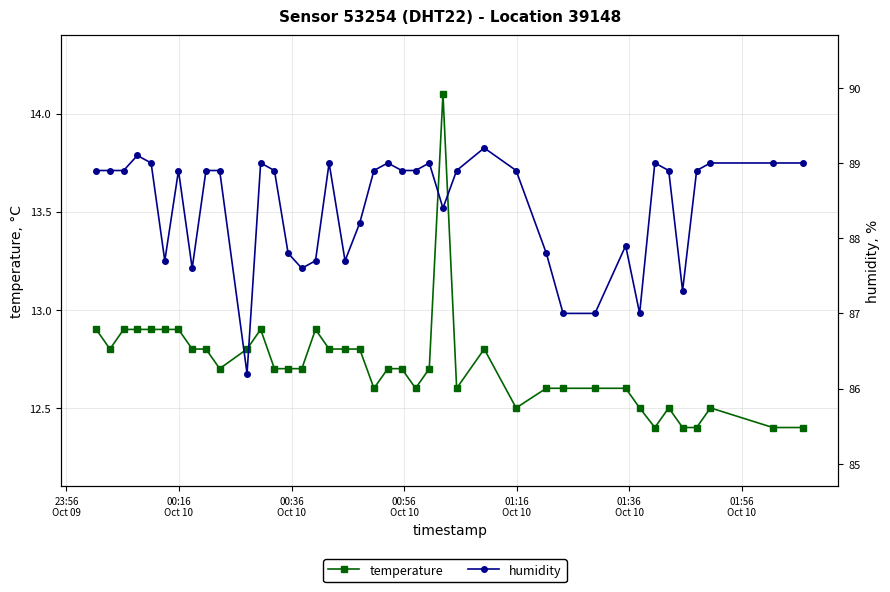

What is the sum of all humidity values?

3536.8